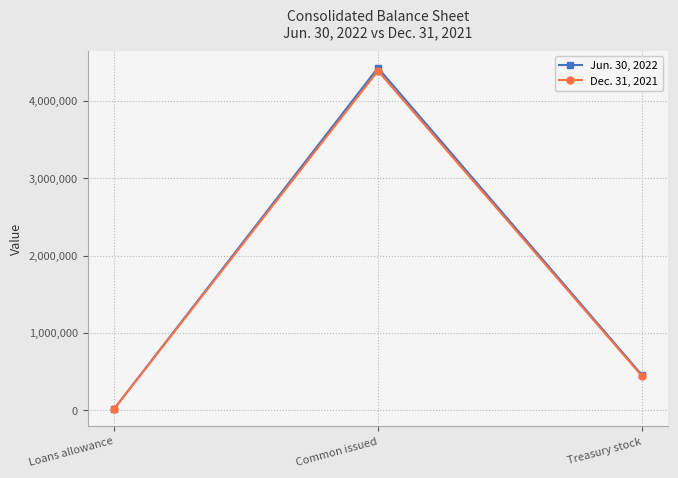

What is the average value of the Jun. 30, 2022 series?

1634264